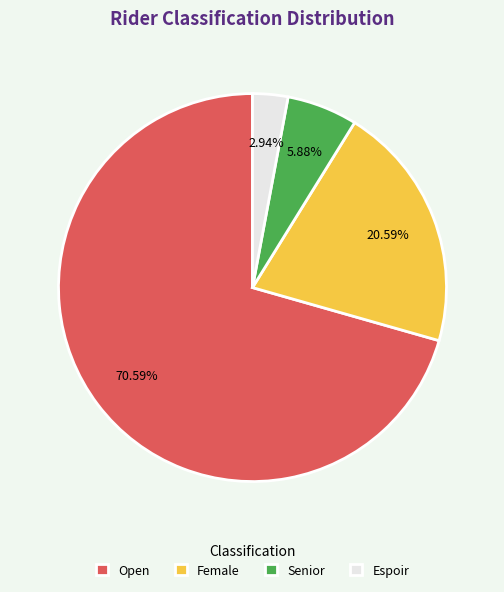

Which category has the biggest portion of the pie?

Open